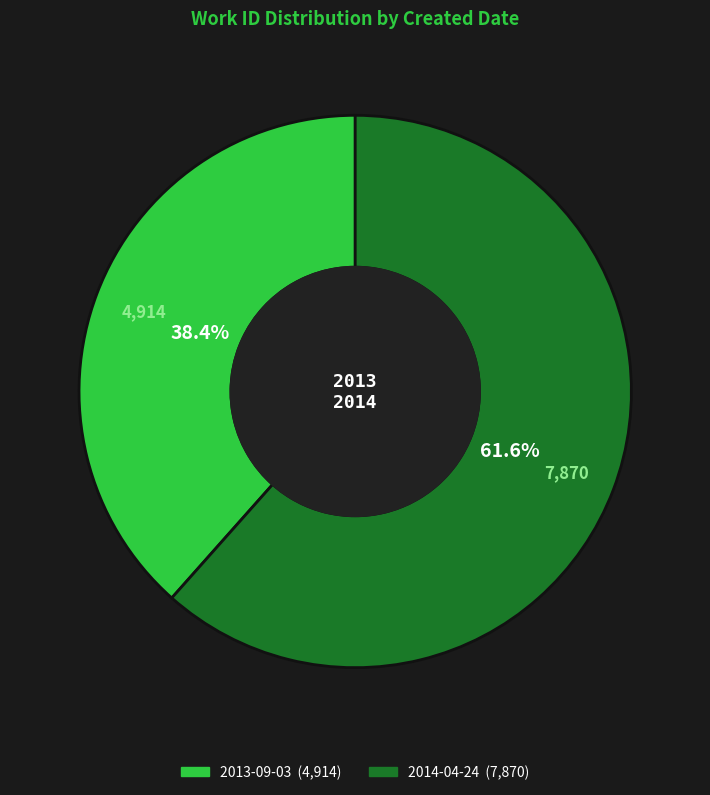

The 2014-04-24 slice represents 62% of the pie. True or false?

True